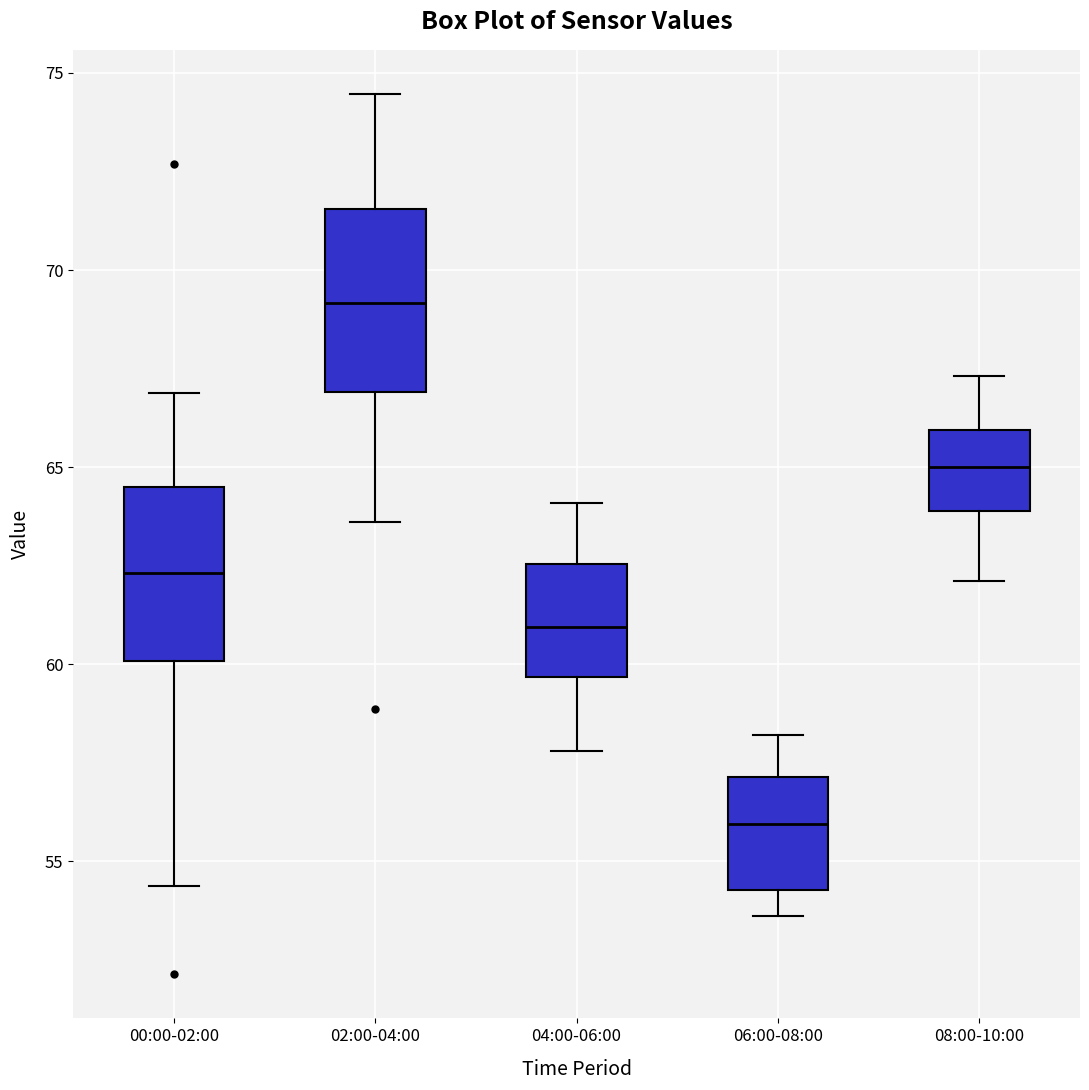

Reading left to right, transcribe this box plot: for each box, give where its median line is, the range the box spans, and where its two whiskers end, as read against the y-axis. The values are not printed on the chart, so give them approximately, as read against the axis.

00:00-02:00: median 62.5, box 60.0 to 64.5, whiskers 54.5 to 67.0
02:00-04:00: median 69.0, box 67.0 to 71.5, whiskers 63.5 to 74.5
04:00-06:00: median 61.0, box 59.5 to 62.5, whiskers 58.0 to 64.0
06:00-08:00: median 56.0, box 54.5 to 57.0, whiskers 53.5 to 58.0
08:00-10:00: median 65.0, box 64.0 to 66.0, whiskers 62.0 to 67.5